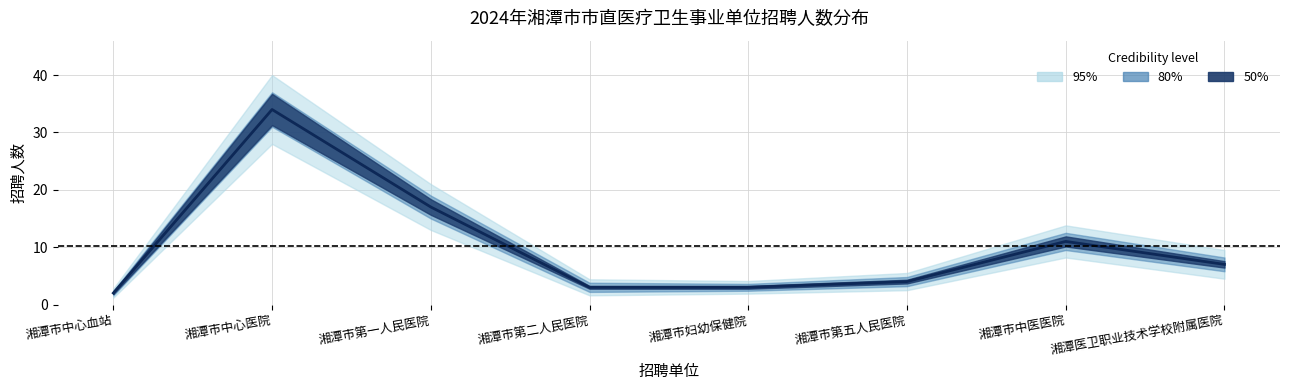

What is the average value of the upper_80 series?

11.4